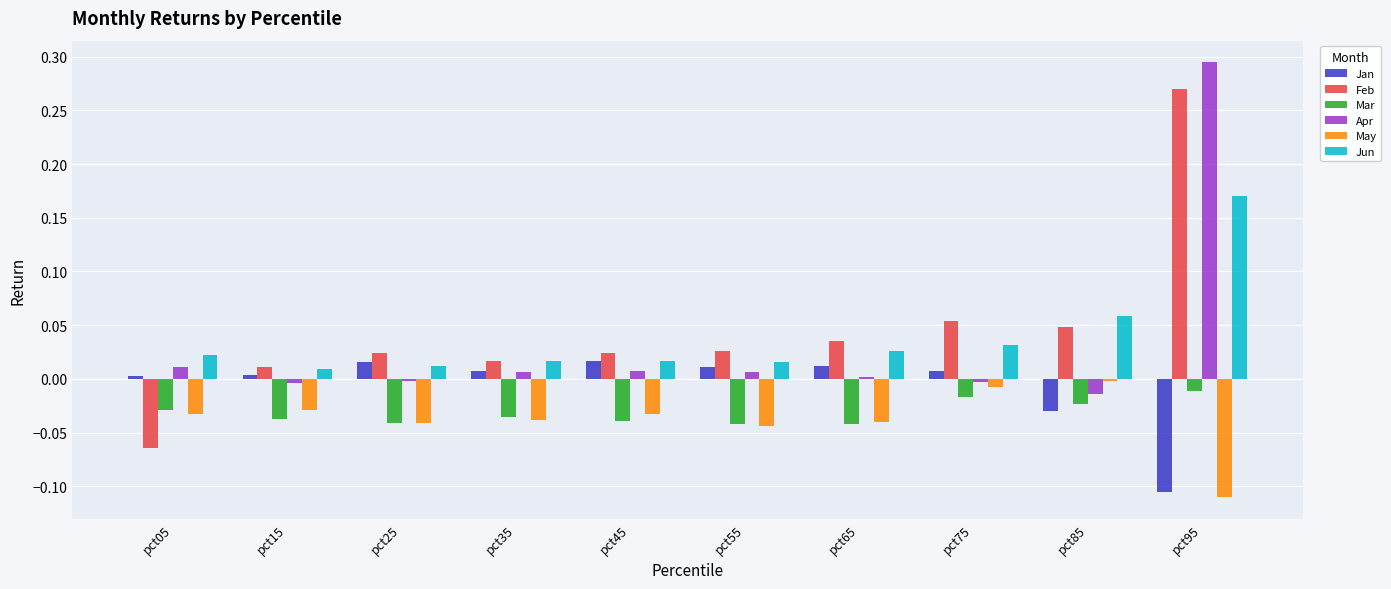

True or false: May has a value of -0.0 at pct45.

True